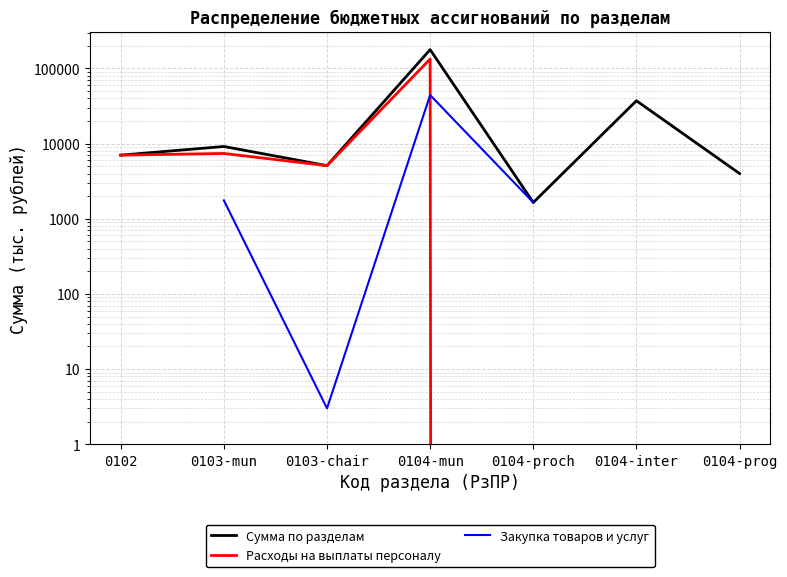

Does the chart display data point markers on the line(s)?

No